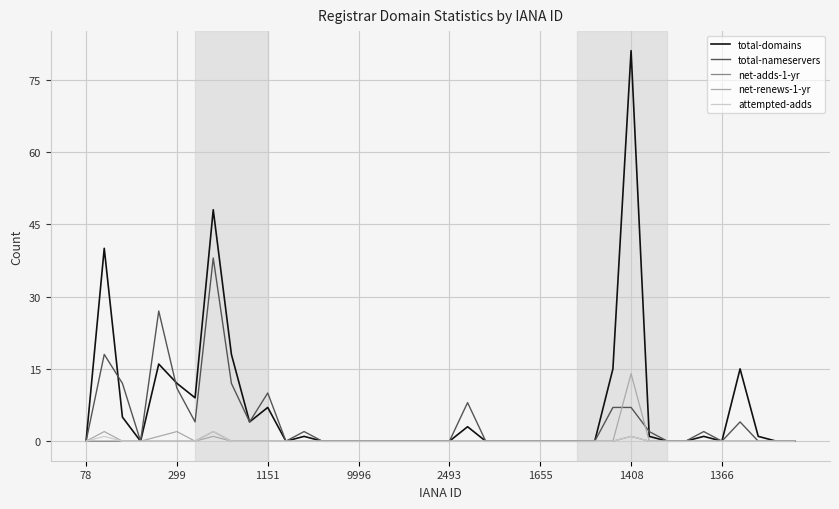

What is the difference between the maximum and minimum values in the net-renews-1-yr series?

14